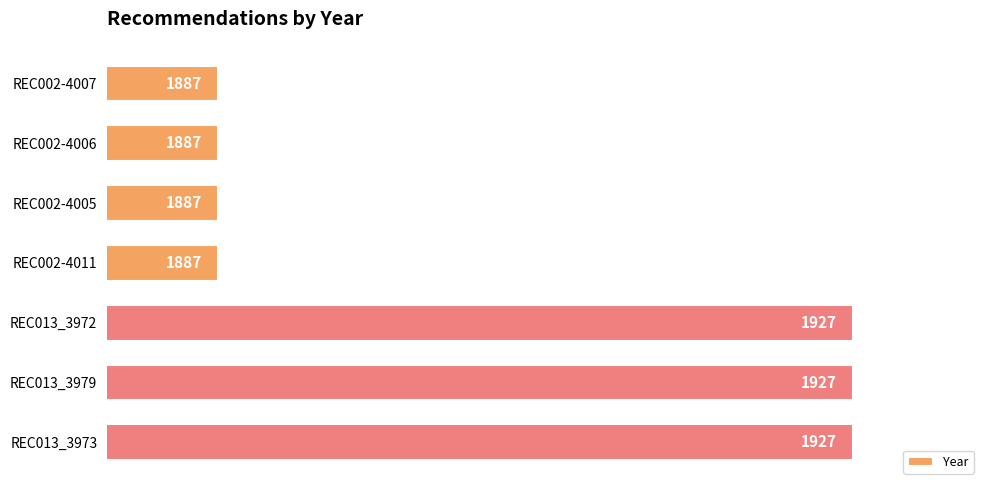

The value at REC013_3972 is 1253. True or false?

False